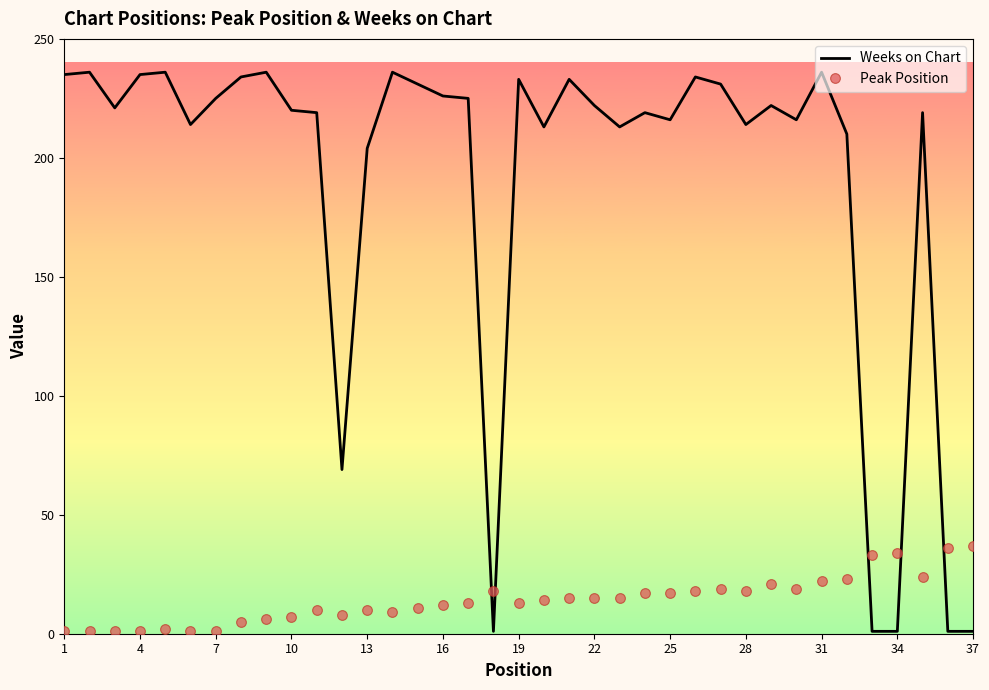

Which series has the largest range (max minus min)?

Weeks on Chart